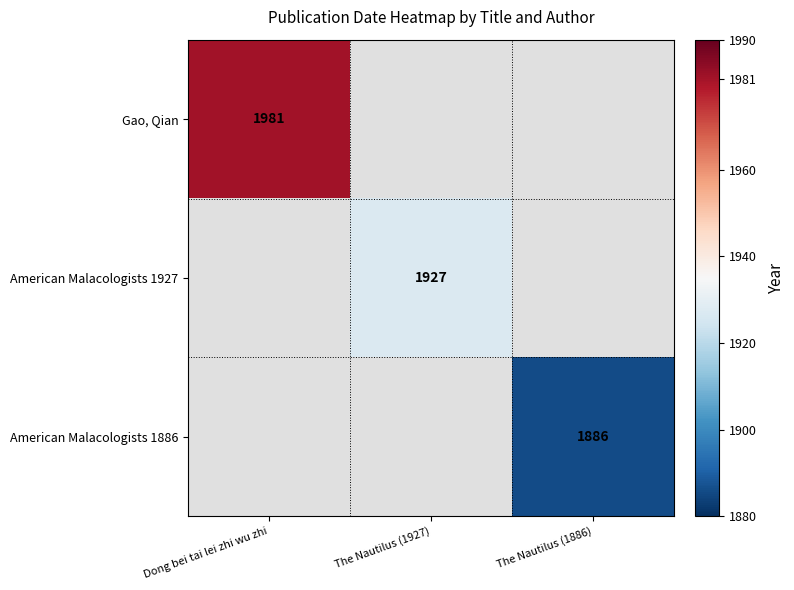

The value of American Malacologists 1886 at The Nautilus (1886) is 1081. True or false?

False